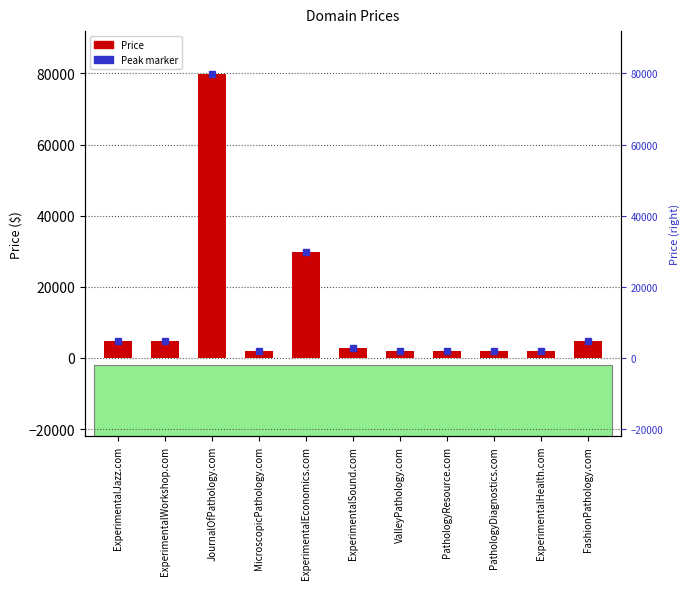

Is it true that the value at ExperimentalHealth.com is 1888?

True